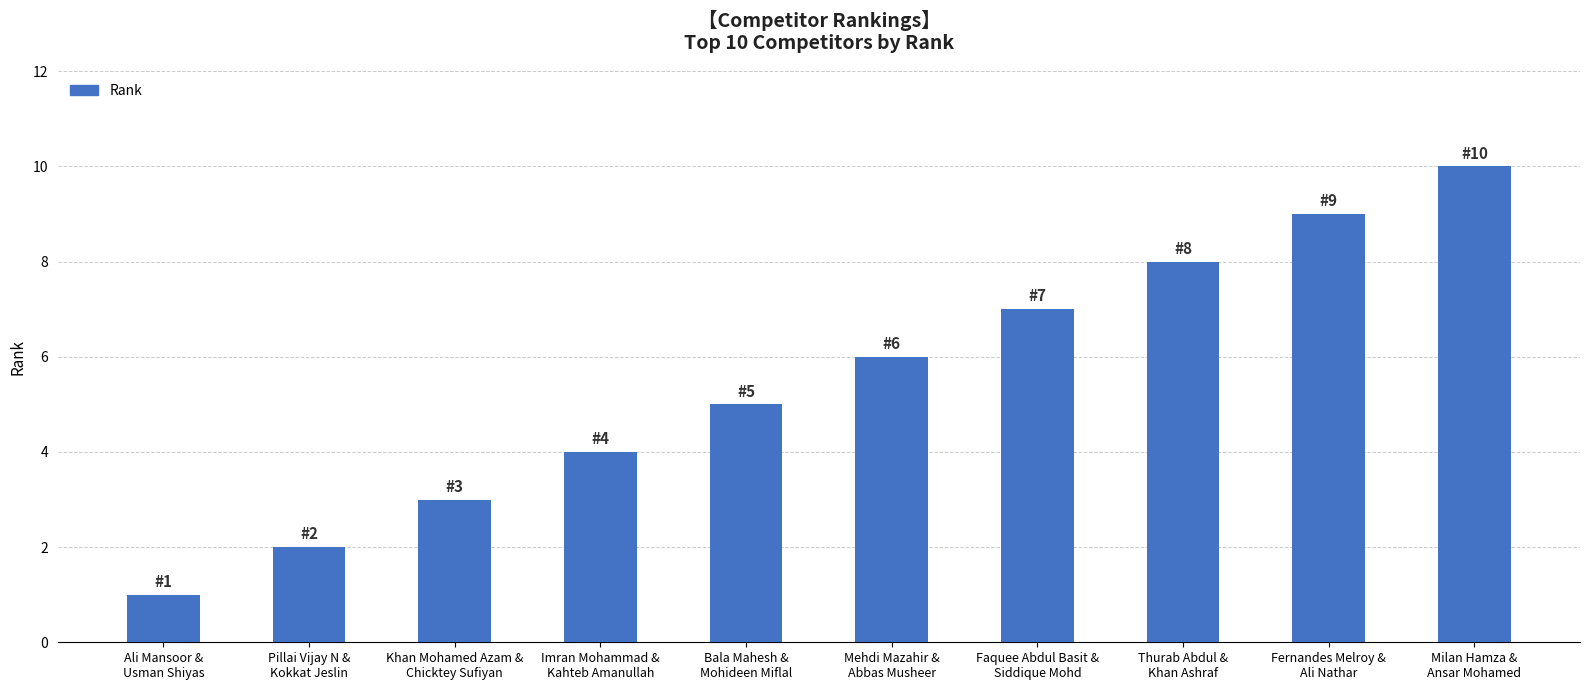

Rank the categories by value from highest to lowest.

Milan Hamza &
Ansar Mohamed, Fernandes Melroy &
Ali Nathar, Thurab Abdul &
Khan Ashraf, Faquee Abdul Basit &
Siddique Mohd, Mehdi Mazahir &
Abbas Musheer, Bala Mahesh &
Mohideen Miflal, Imran Mohammad &
Kahteb Amanullah, Khan Mohamed Azam &
Chicktey Sufiyan, Pillai Vijay N &
Kokkat Jeslin, Ali Mansoor &
Usman Shiyas